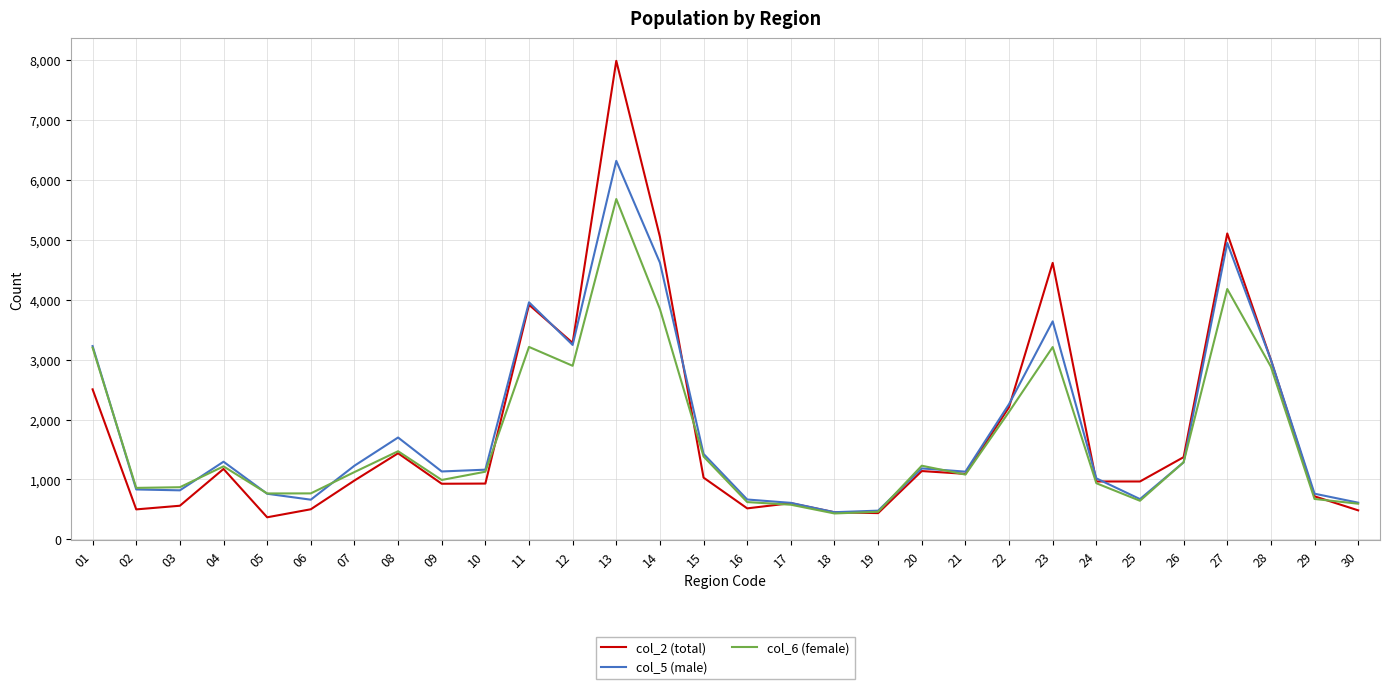

What is the spread (max minus min) of values at 29?

88